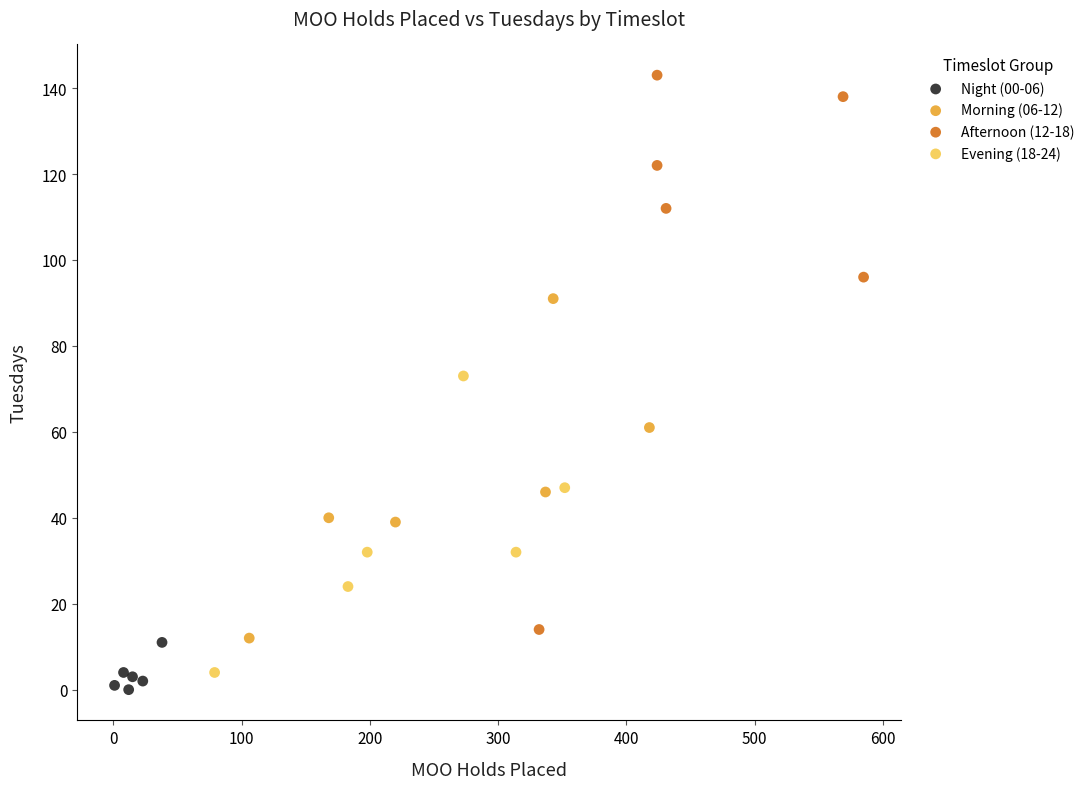

Which series reaches the maximum Y coordinate?

Afternoon (12-18)